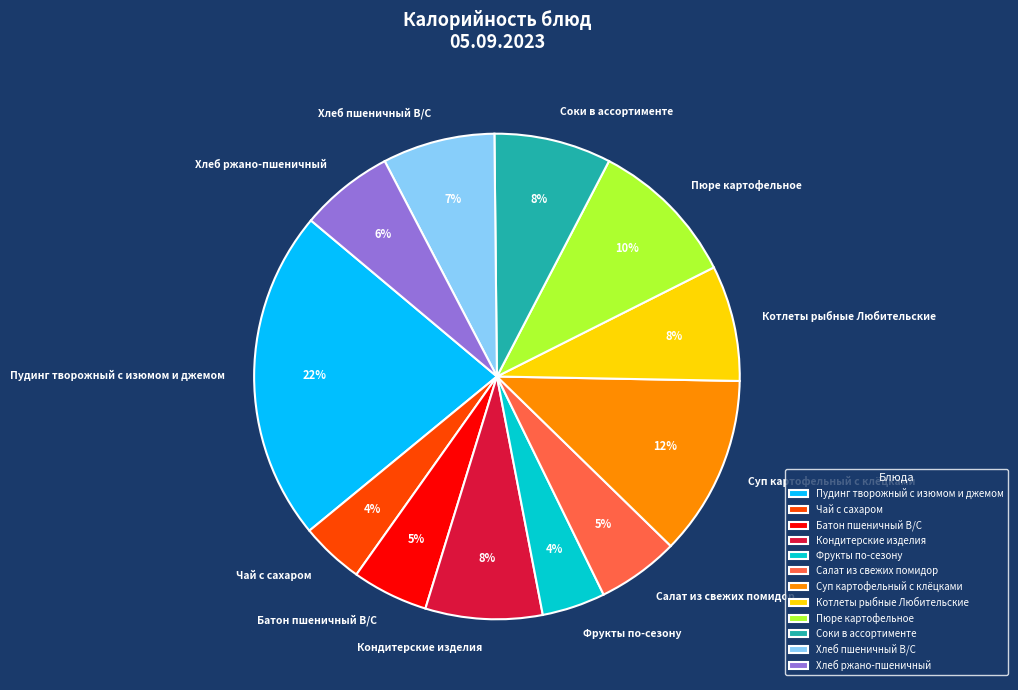

Is it true that Суп картофельный с клёцками is 12% of the pie?

True